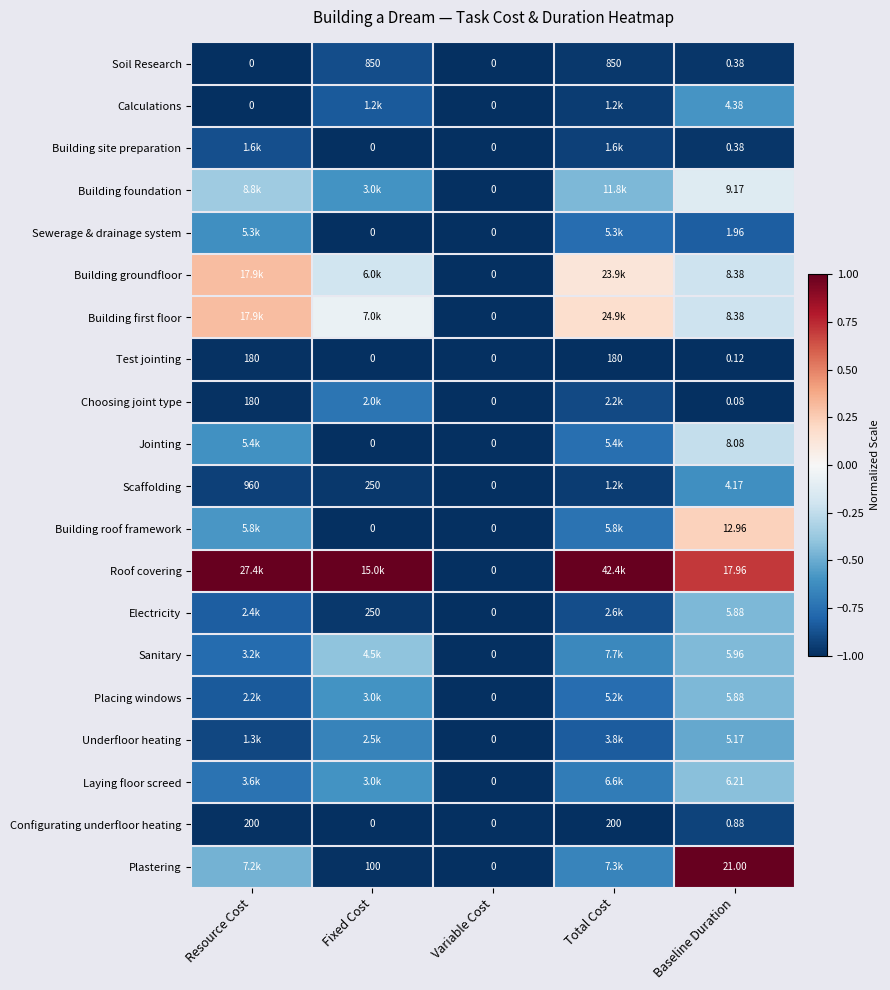

Is the value of Test jointing at Resource Cost greater than the value of Scaffolding at Variable Cost?

Yes